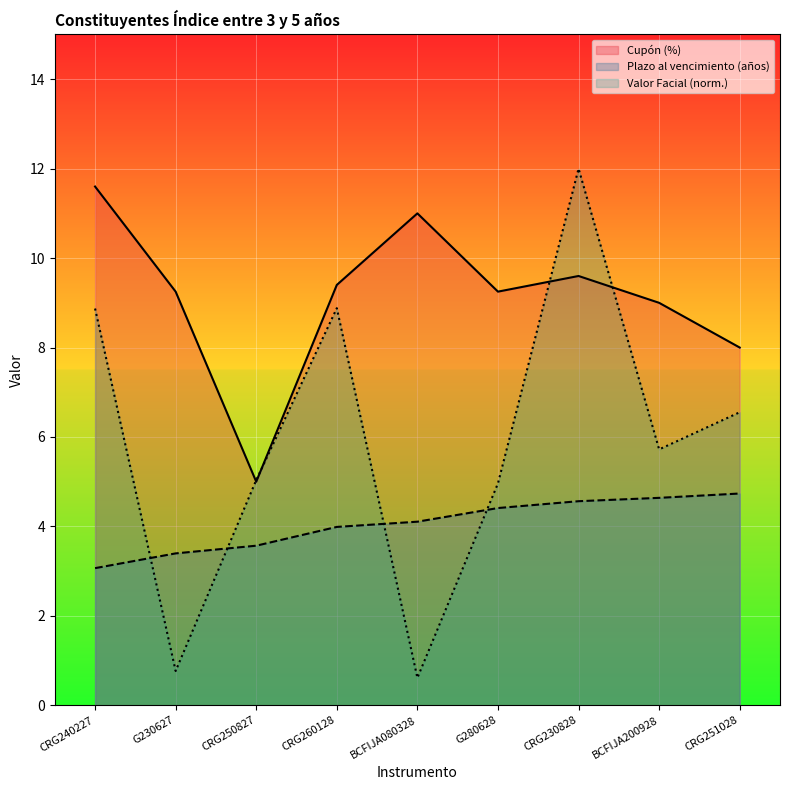

True or false: Plazo al vencimiento en años and Cupón (%) intersect in this chart.

False